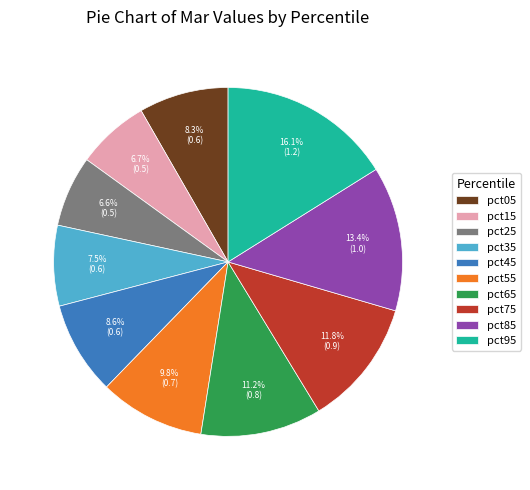

What is the largest slice in the pie chart?

pct95